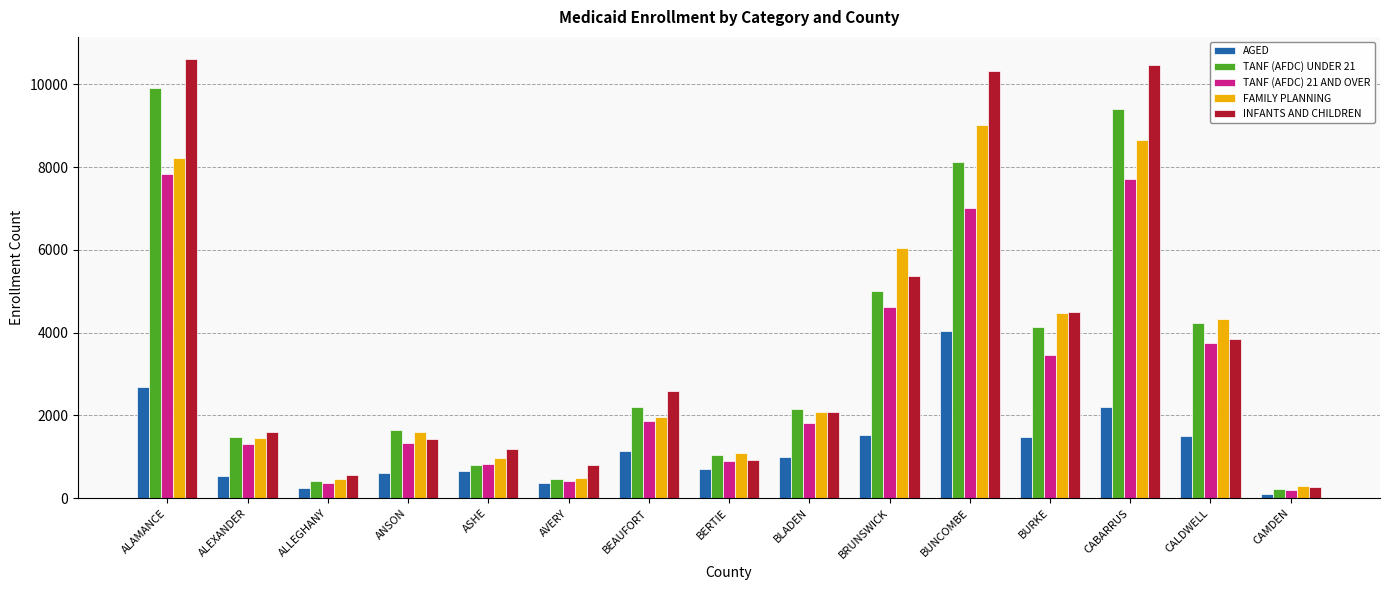

Is the value of INFANTS AND CHILDREN at ASHE greater than the value of TANF (AFDC) UNDER 21 at ANSON?

No